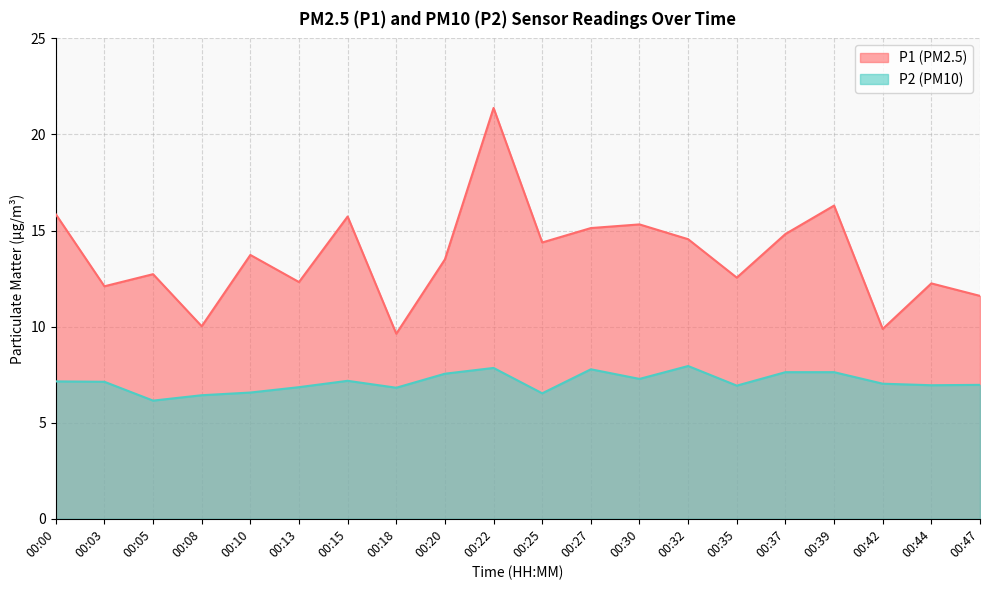

Reading right to left, extract all data points from this chart.

P1: 11.6	12.2	9.9	16.3	14.8	12.6	14.6	15.3	15.1	14.4	21.4	13.5	9.6	15.7	12.3	13.7	10.0	12.7	12.1	15.8
P2: 7.0	7.0	7.0	7.6	7.6	6.9	8.0	7.3	7.8	6.5	7.8	7.5	6.8	7.2	6.8	6.6	6.4	6.2	7.1	7.2